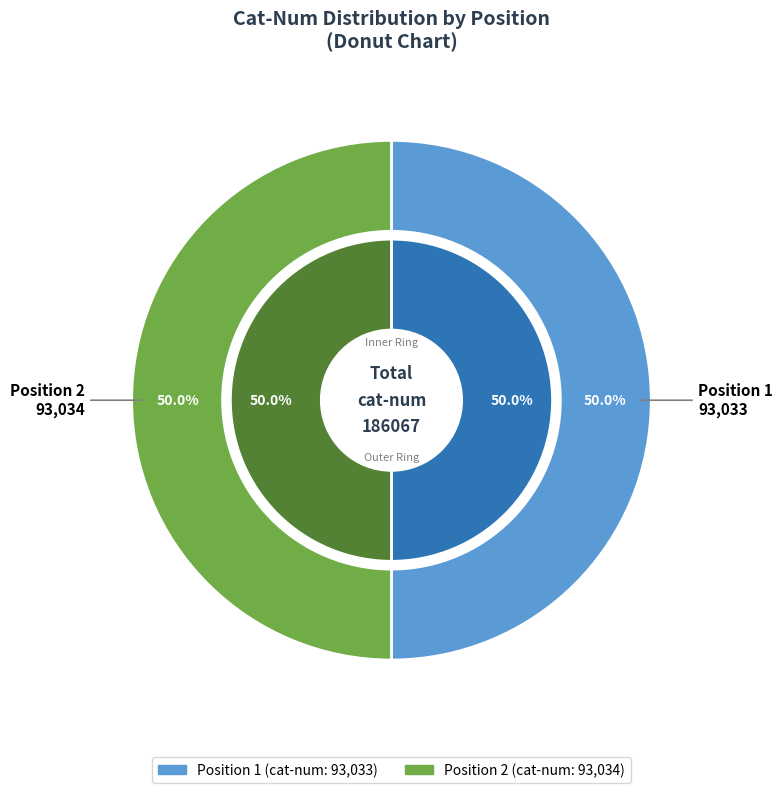

Which category has the smallest portion of the pie?

1